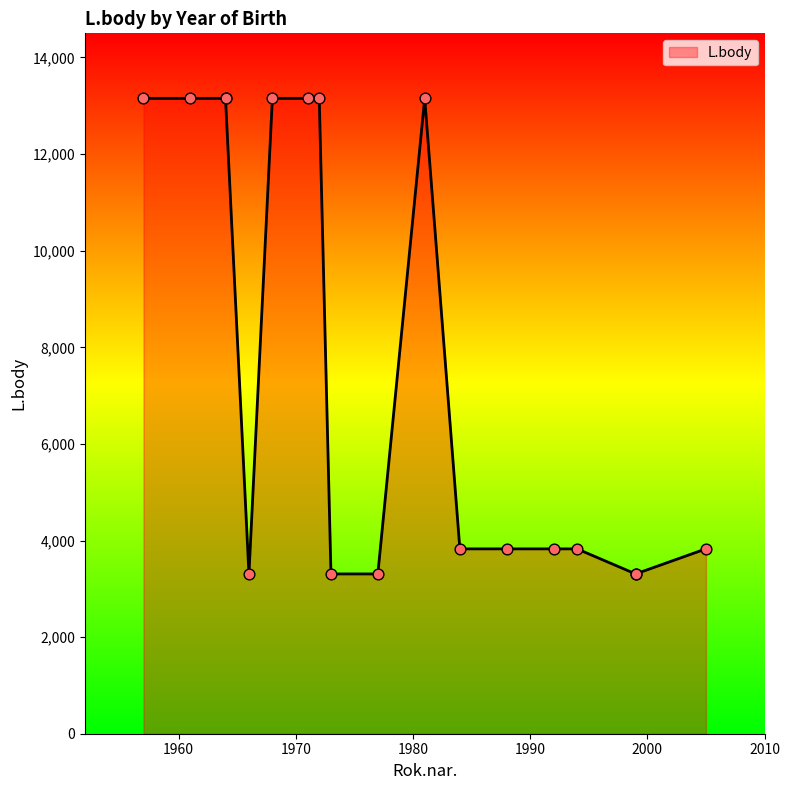

Between 1972 and 1966, which is larger?

1972